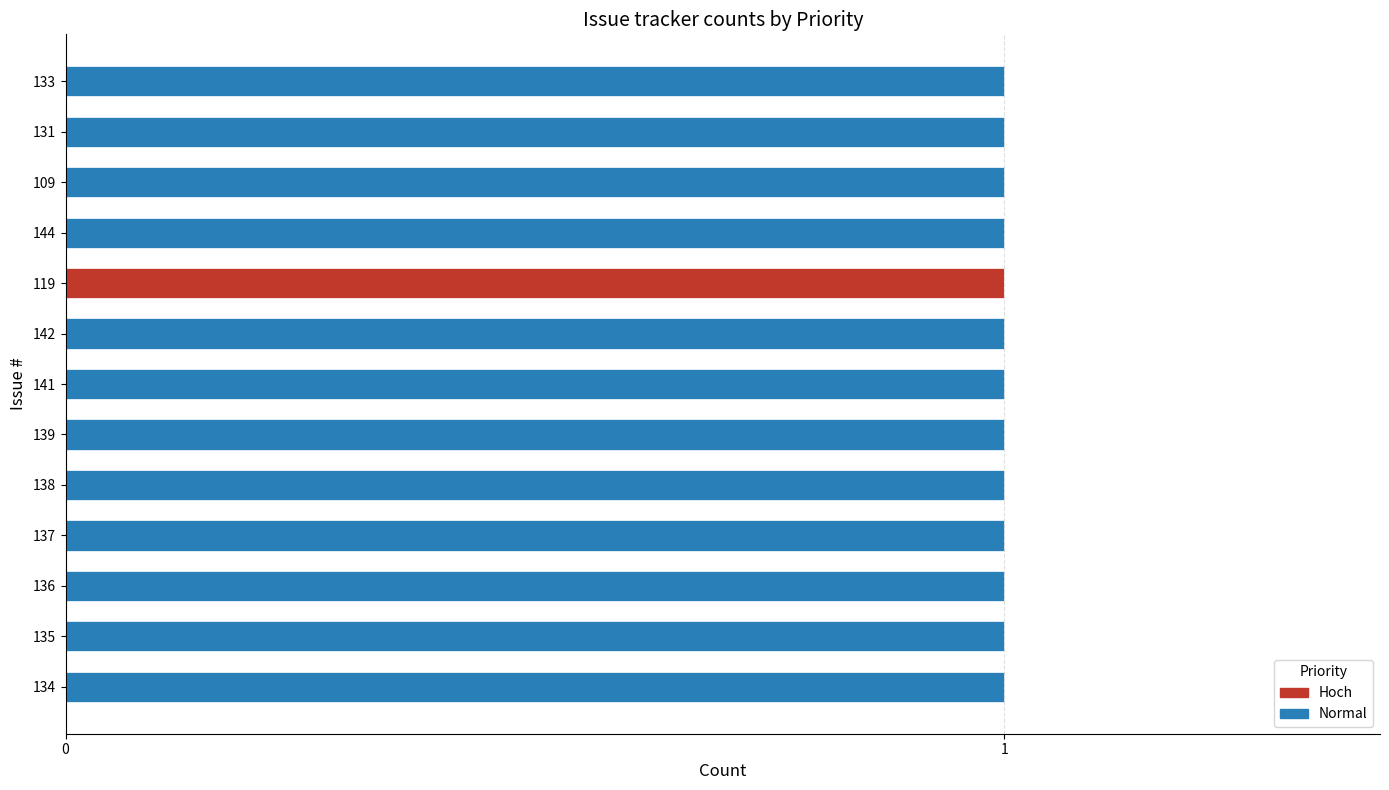

The Hoch series shows 1 at 119. True or false?

True